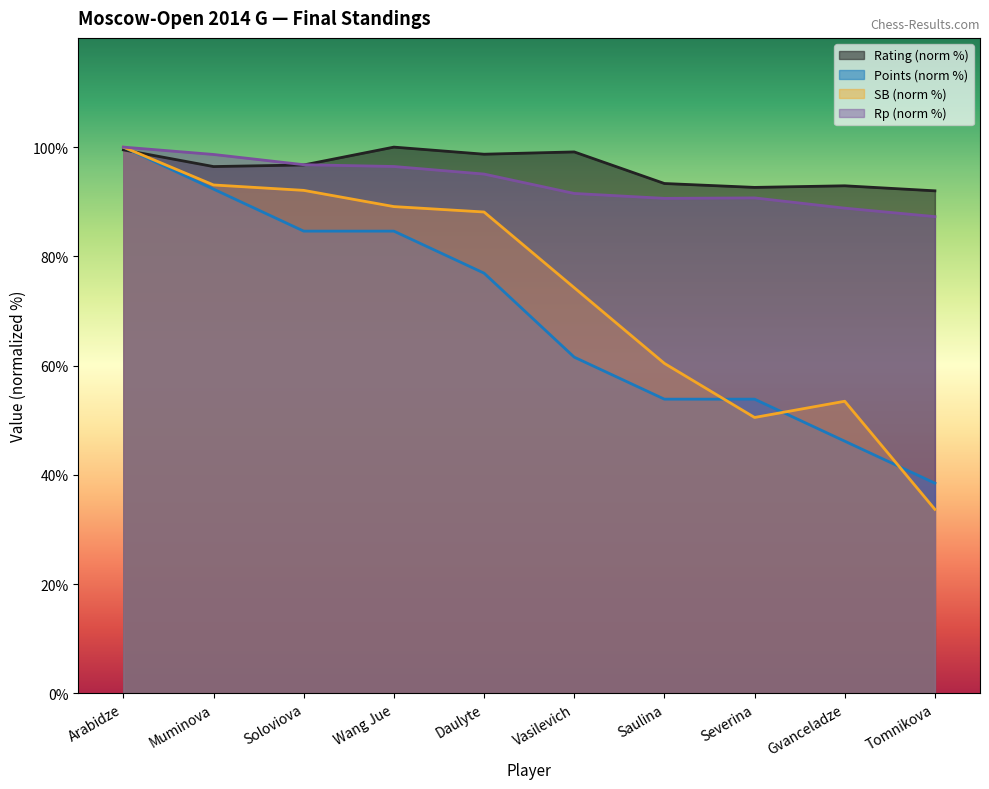

Reading left to right, what are all the values shown in this chart?

Rating: 99.5	96.4	96.7	100.0	98.7	99.1	93.3	92.6	92.9	92.0
Points: 100.0	92.3	84.6	84.6	76.9	61.5	53.8	53.8	46.2	38.5
SB: 100.0	93.1	92.1	89.1	88.1	74.3	60.4	50.5	53.5	33.7
Rp: 100.0	98.7	96.8	96.5	95.1	91.5	90.6	90.7	88.8	87.3